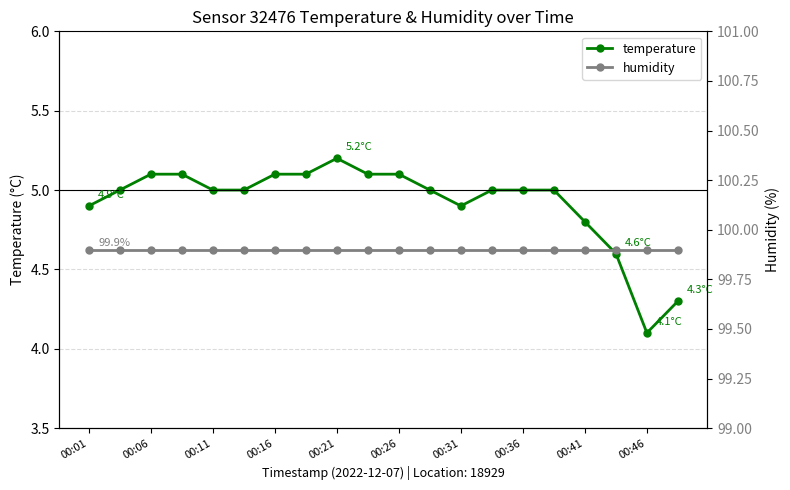

At which label does temperature reach its peak?

00:21